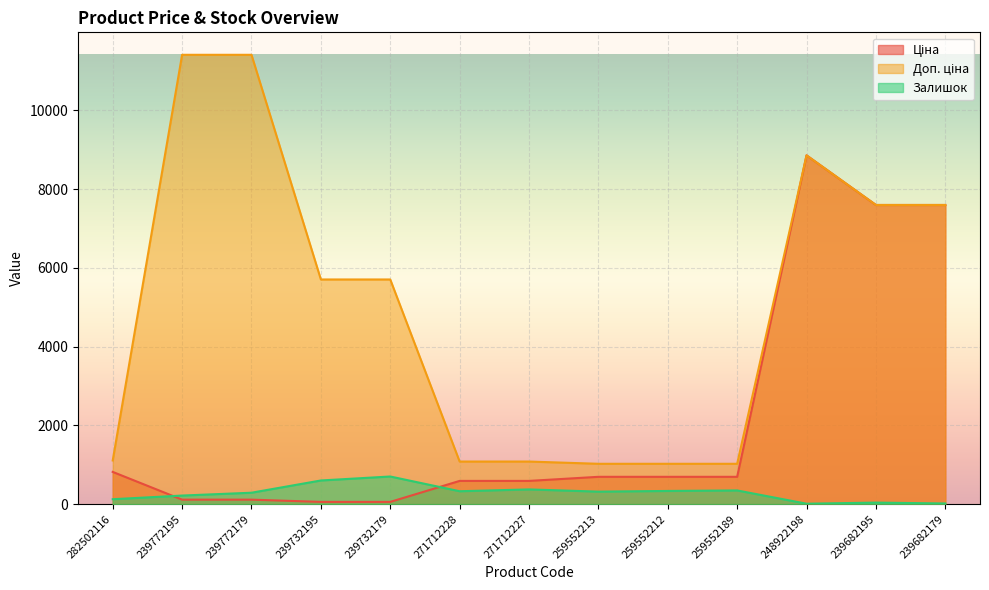

Which category has the lowest value across all series?

248922198